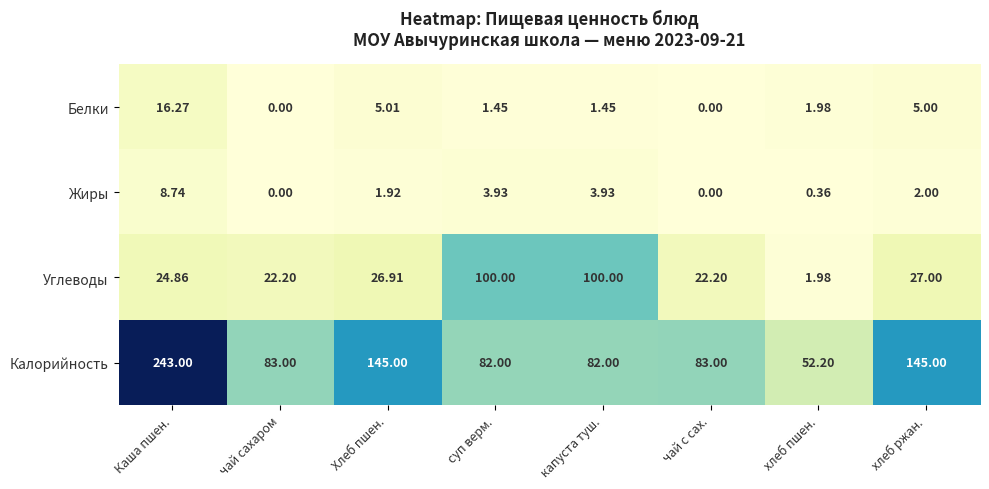

Which series has the largest total across all categories?

Калорийность